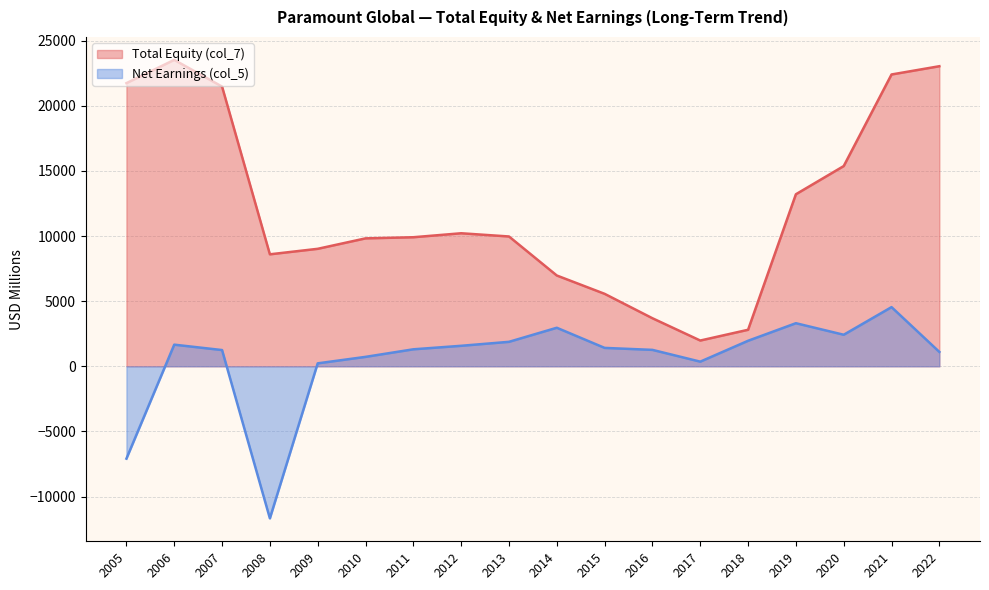

Is it true that Total Equity (col_7) equals 21472 at 2007?

True